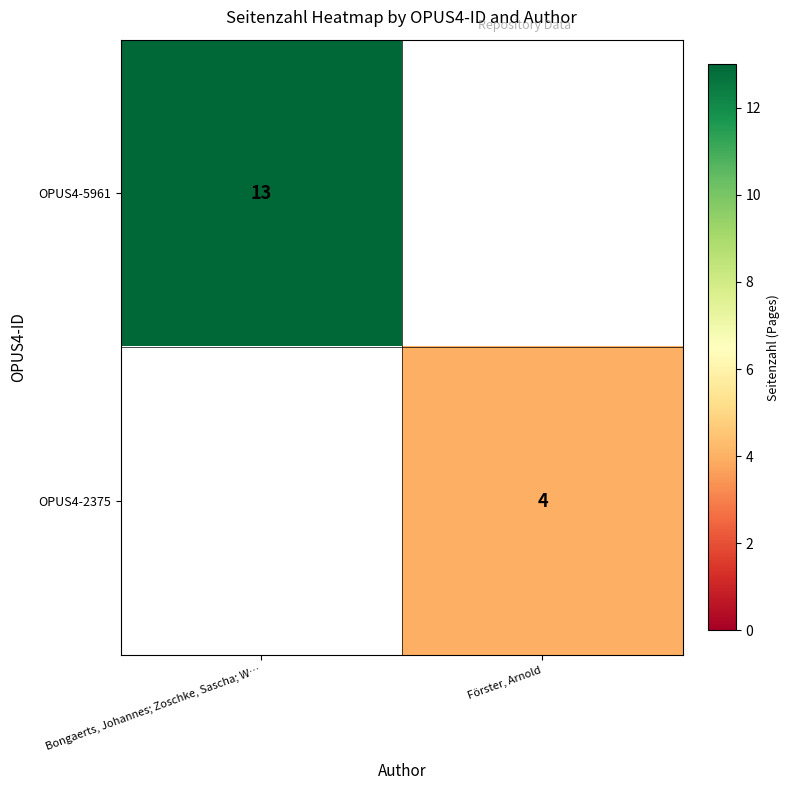

True or false: OPUS4-2375 has a value of 4 at Förster, Arnold.

True